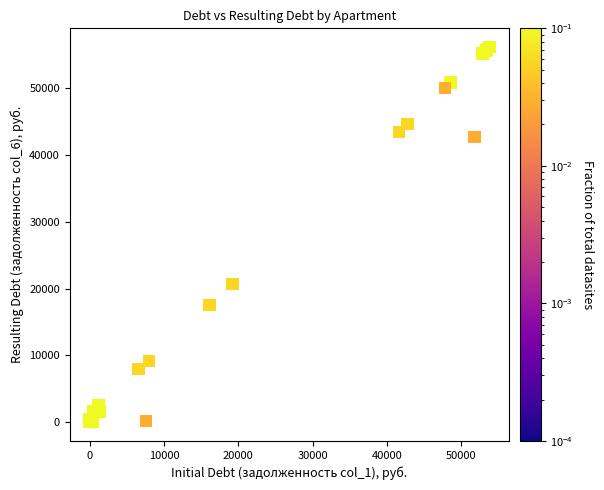

What Y value in the scatter plot is closest to 28085?

20693.0